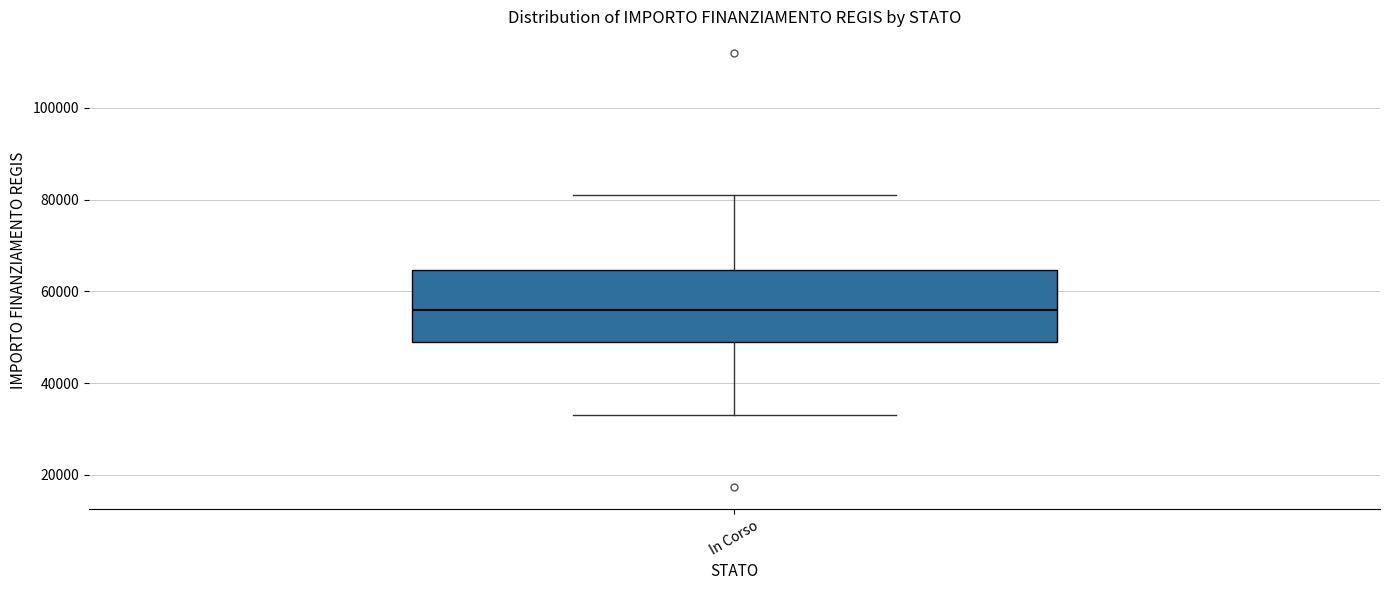

Read this box plot against the y-axis: the position of the median line, the range covered by the box, and the ends of both whiskers. The values are not printed on the chart, so give them approximately, as read against the axis.

median 56000, box 50000 to 64000, whiskers 32000 to 80000